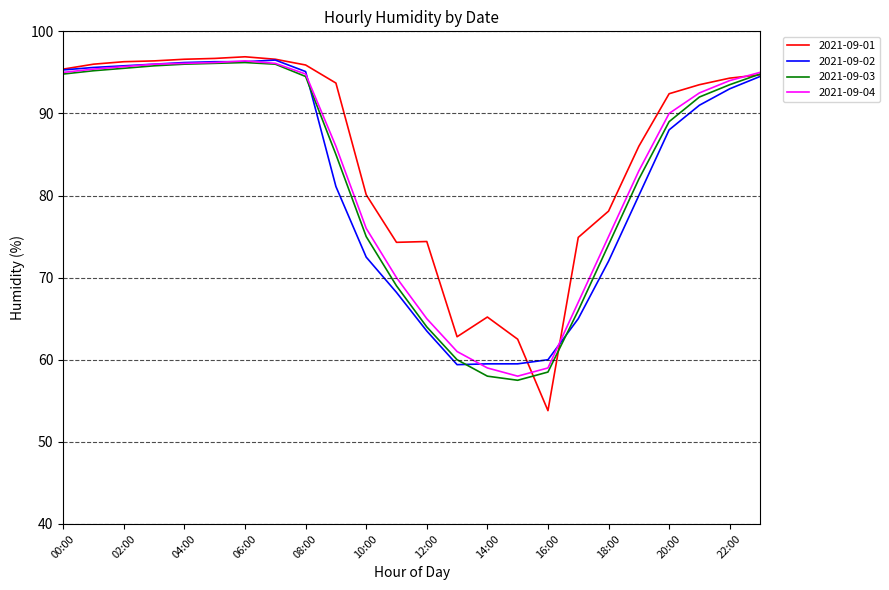

What is the minimum value for 2021-09-01?

53.8